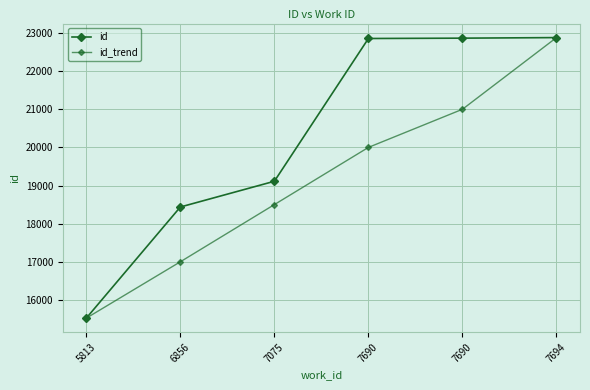

The id_trend series shows 27834 at 7075. True or false?

False